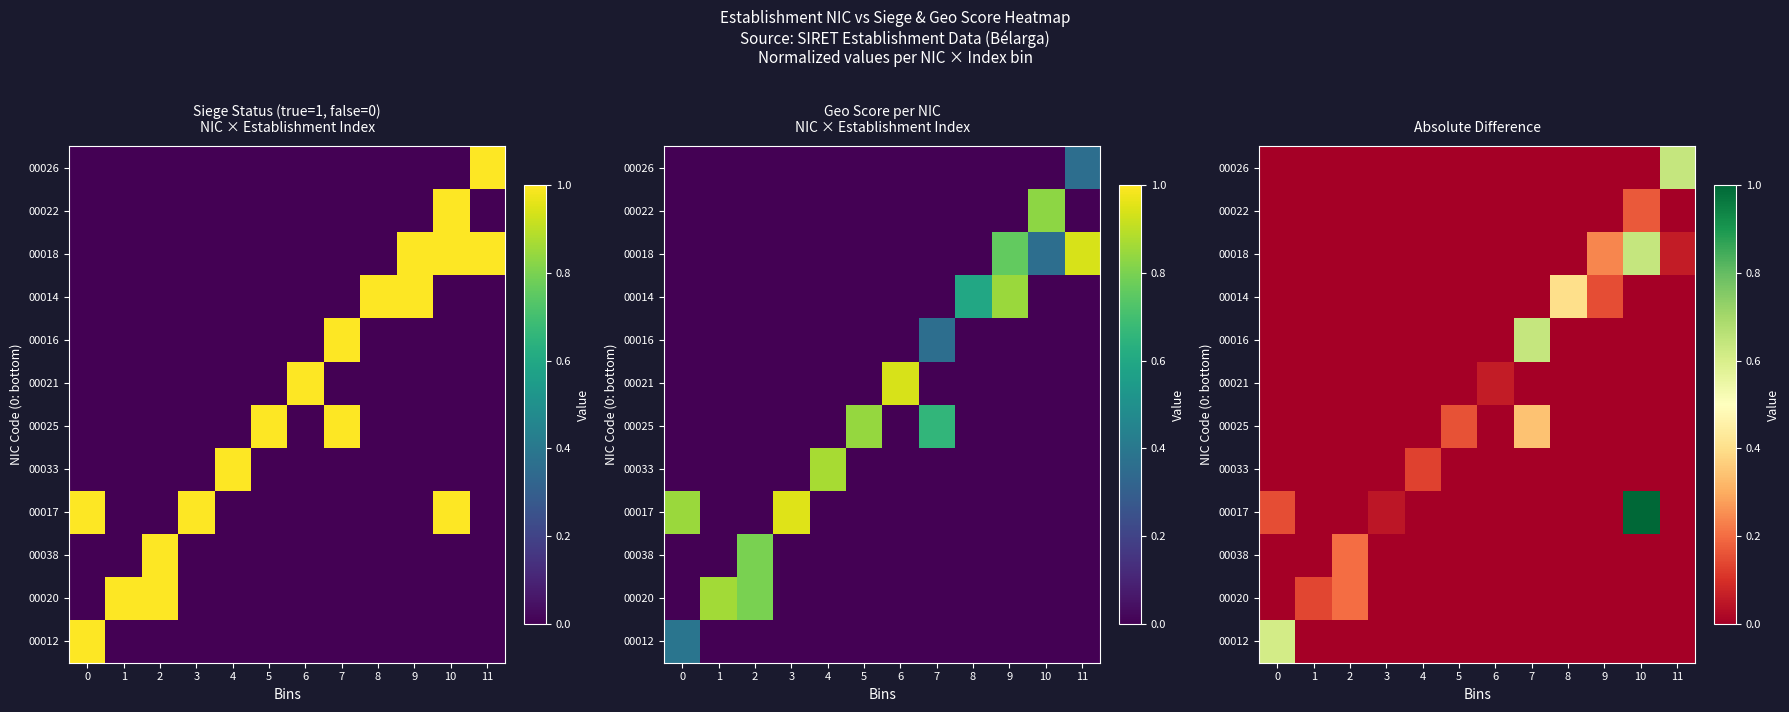

Count the number of data series in this chart.

12